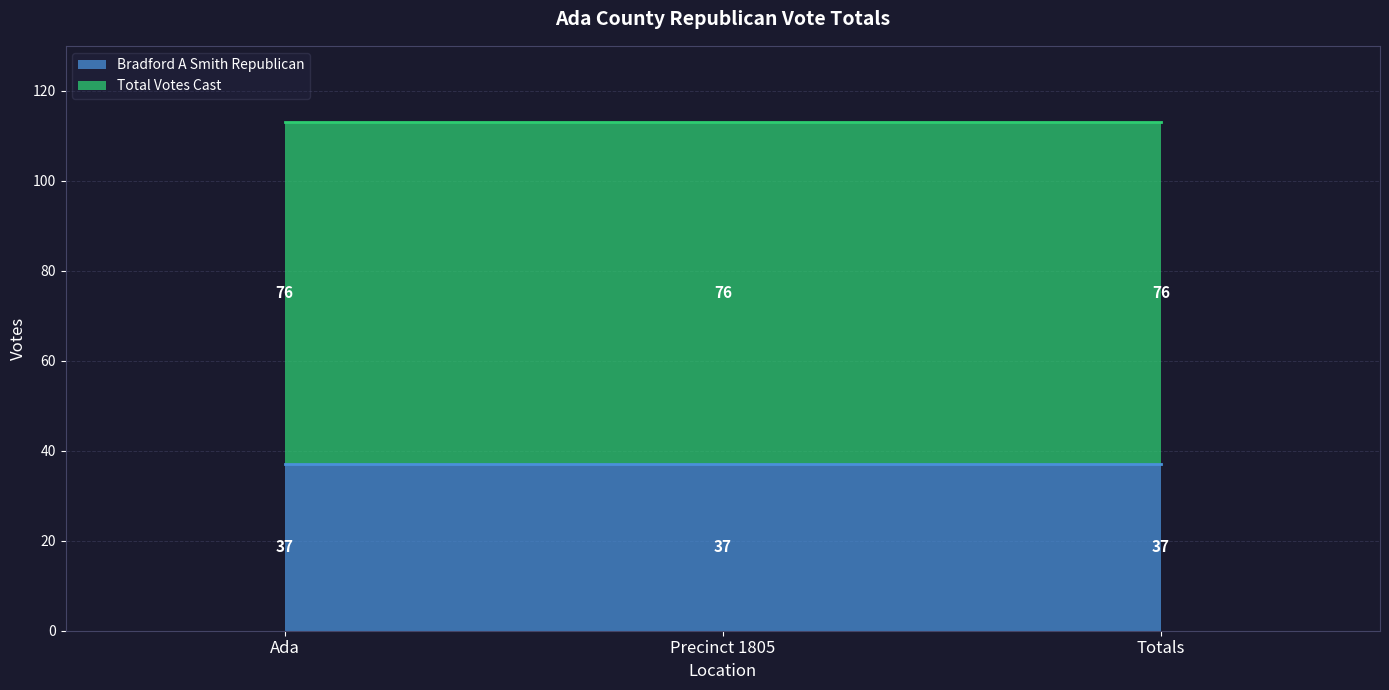

What is the maximum value shown in the chart?

76